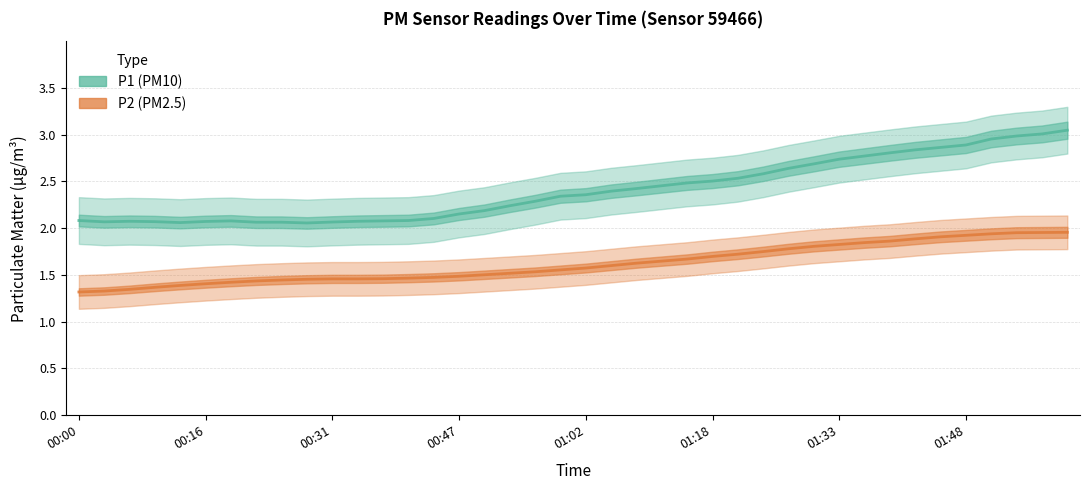

True or false: P2 has more than 1 points higher than both neighbors.

False